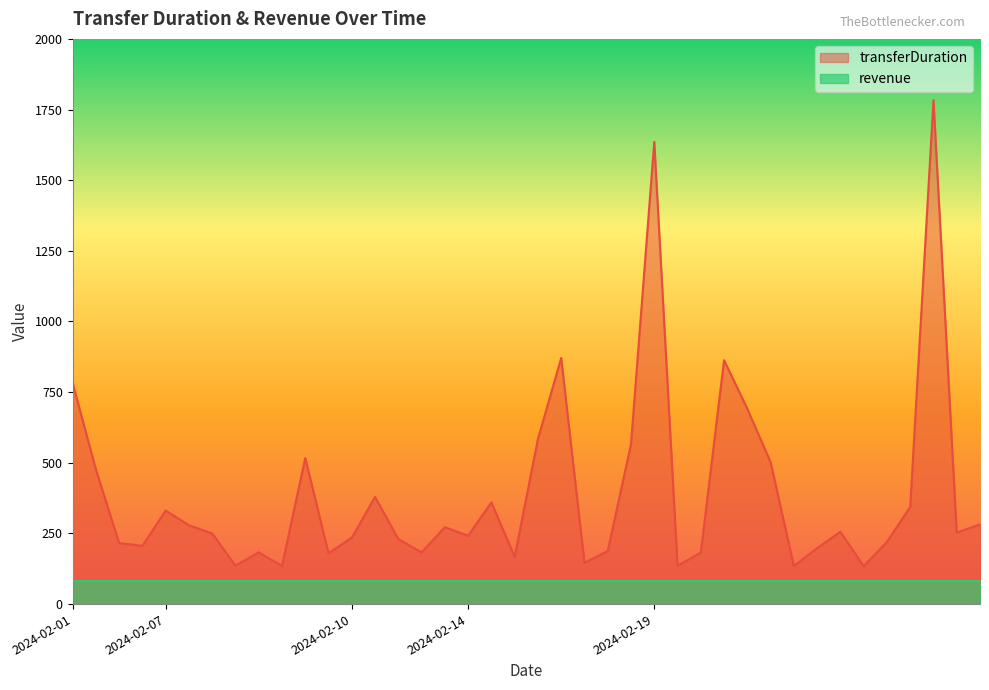

What is the average value?

393